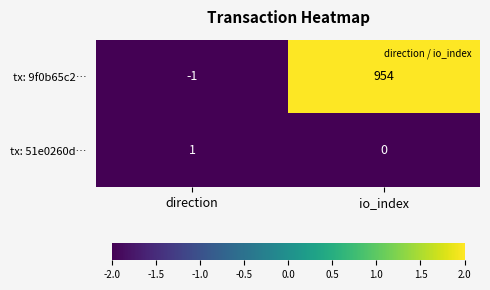

Reading right to left, what are all the values shown in this chart?

tx: 9f0b65c2…: 954	-1
tx: 51e0260d…: 0	1